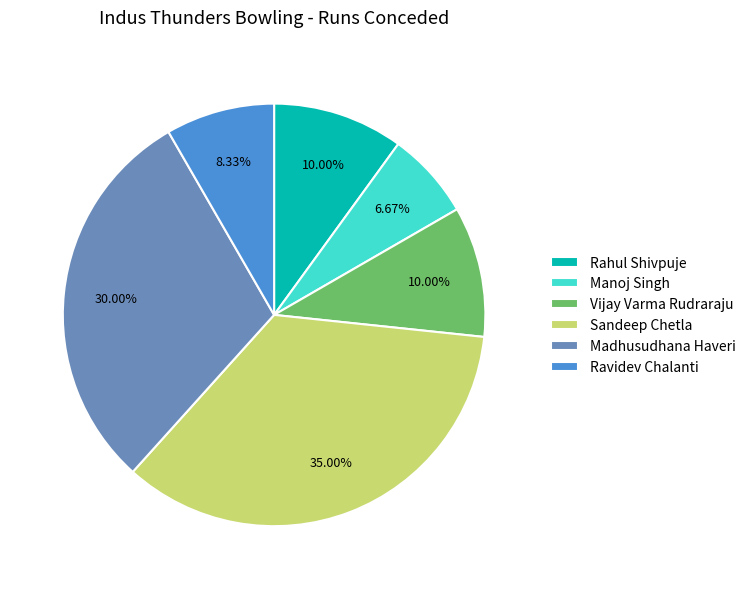

Does any single category account for the majority?

No